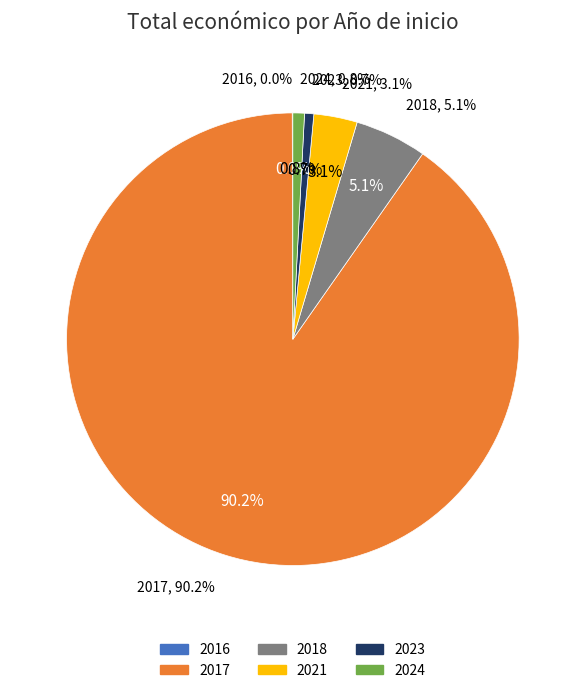

Between 2021 and 2017, which is larger?

2017